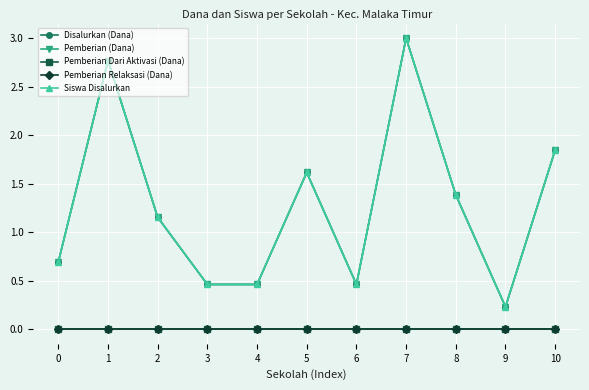

At how many categories does at least one series exceed 0?

11